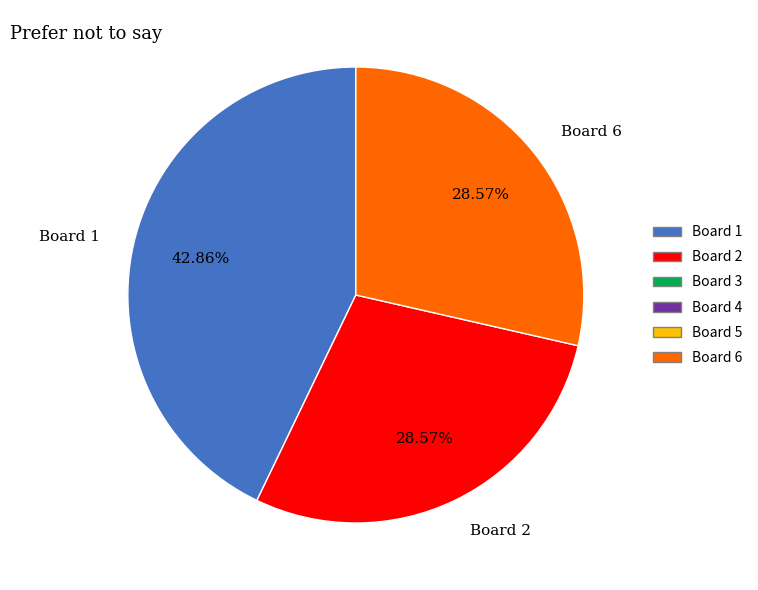

Which slice is the largest?

Board 1